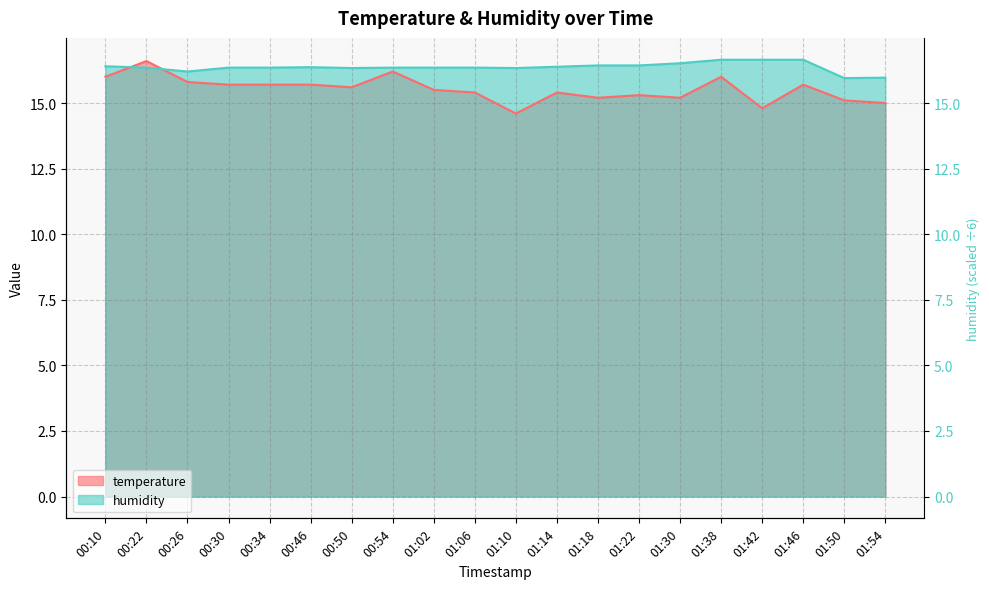

What is the minimum value for temperature?

14.6